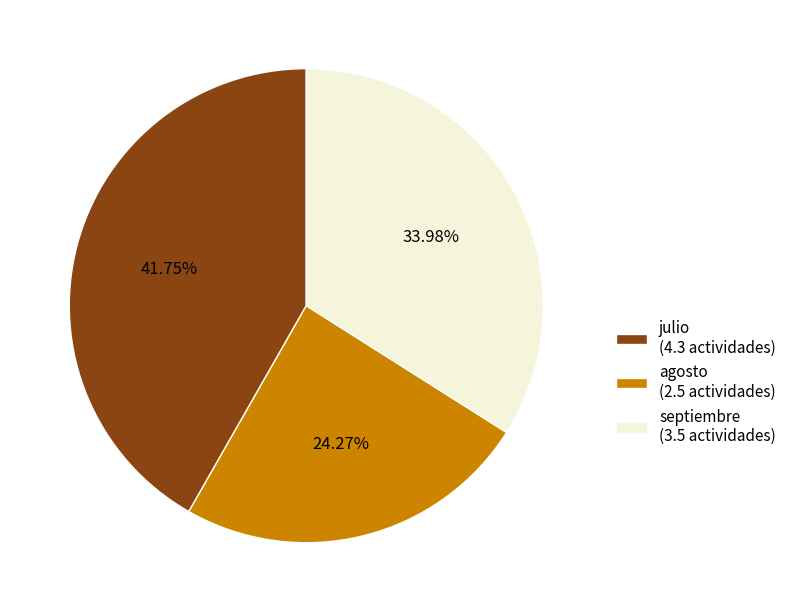

What percentage is the julio slice, to the nearest percent?

42%